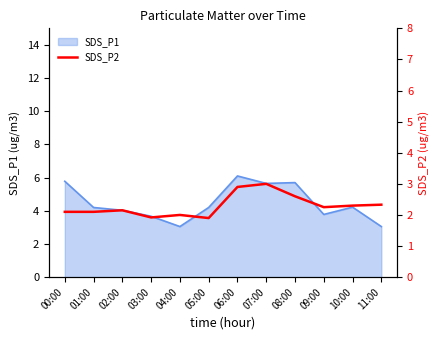

True or false: SDS_P1 has a value of 1.7 at 06:00.

False